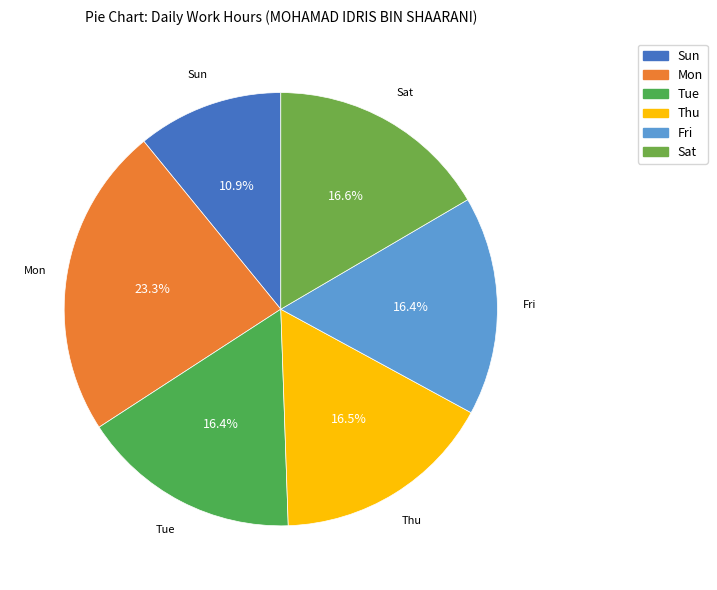

Is the sum of Thu and Fri greater than half?

No